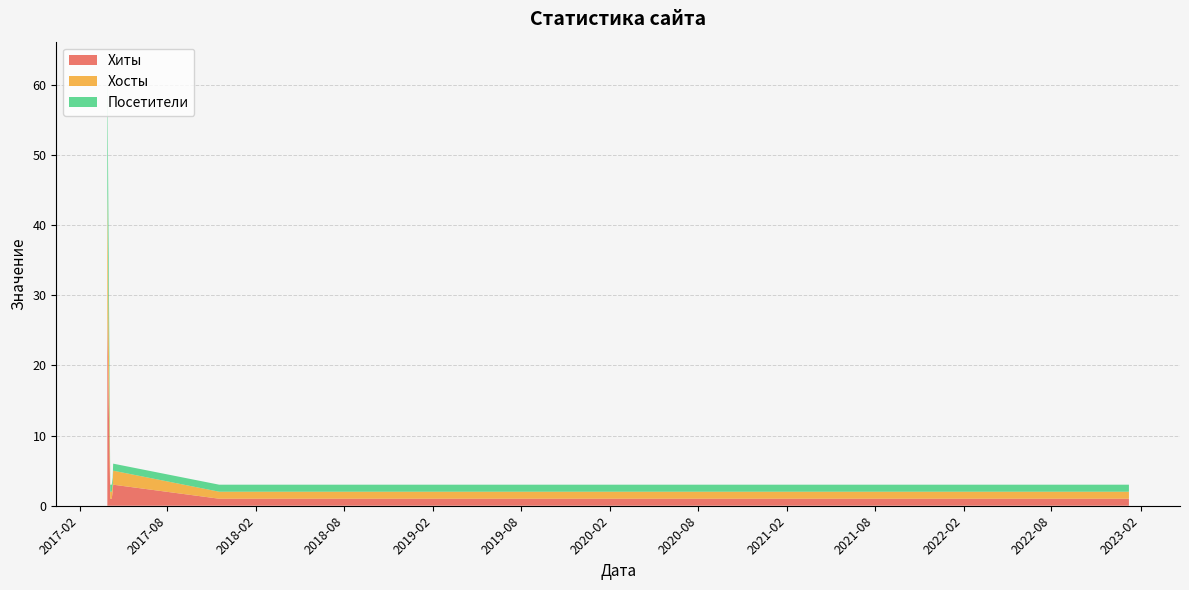

Reading left to right, what are all the values shown in this chart?

Хиты: 2017-03-30=27	2017-04-05=1	2017-04-08=1	2017-04-10=2	2017-04-11=3	2017-11-16=1	2018-07-19=1	2019-07-21=1	2020-07-21=1	2020-09-24=1	2022-05-07=1	2022-08-07=1	2022-11-06=1	2022-11-09=1	2022-12-17=1	2023-01-08=1
Хосты: 2017-03-30=18	2017-04-05=1	2017-04-08=1	2017-04-10=1	2017-04-11=2	2017-11-16=1	2018-07-19=1	2019-07-21=1	2020-07-21=1	2020-09-24=1	2022-05-07=1	2022-08-07=1	2022-11-06=1	2022-11-09=1	2022-12-17=1	2023-01-08=1
Посетители: 2017-03-30=18	2017-04-05=1	2017-04-08=1	2017-04-10=1	2017-04-11=1	2017-11-16=1	2018-07-19=1	2019-07-21=1	2020-07-21=1	2020-09-24=1	2022-05-07=1	2022-08-07=1	2022-11-06=1	2022-11-09=1	2022-12-17=1	2023-01-08=1